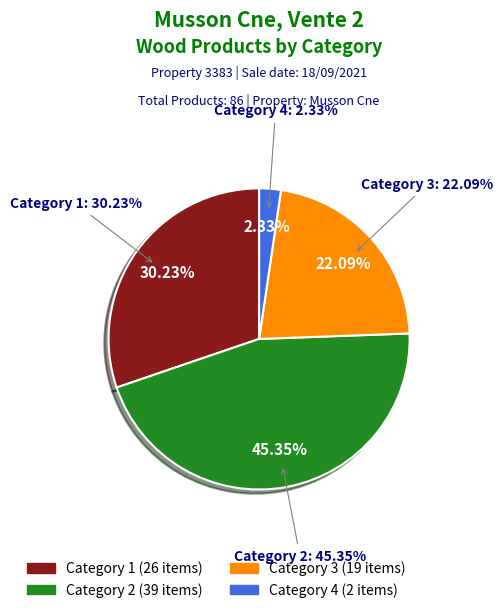

Combined, do 1 and 4 account for over 50%?

No